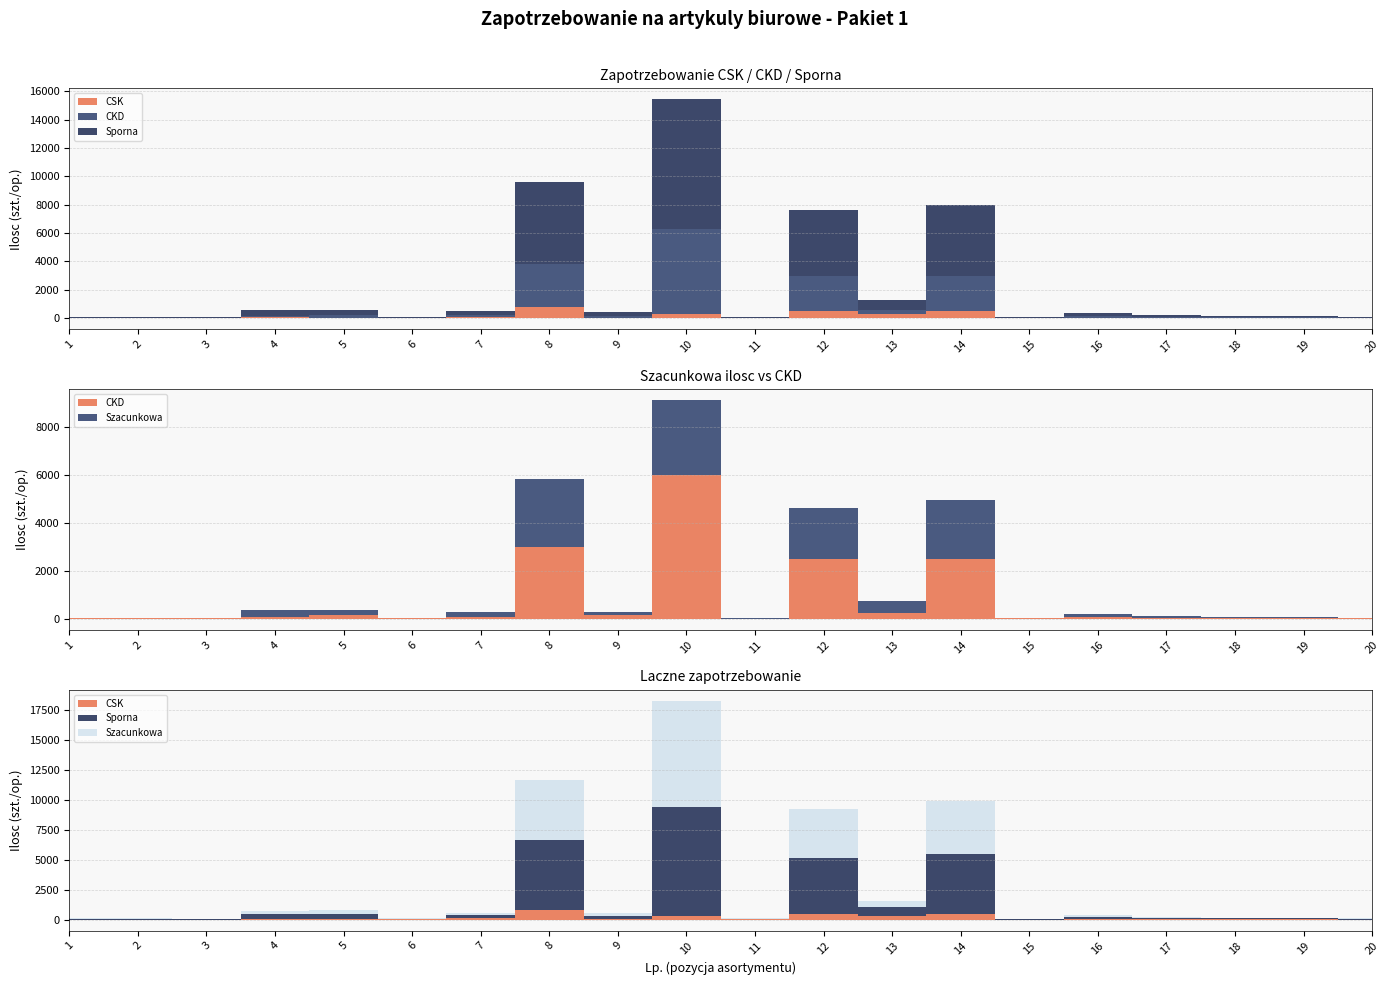

How many values in the Szacunkowa series are below 210?

10